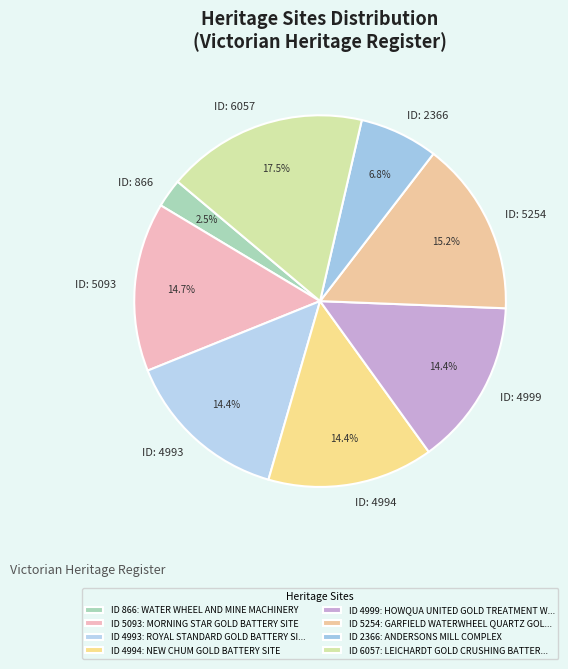

What percentage is NOT represented by ID: 4994?

85.6%